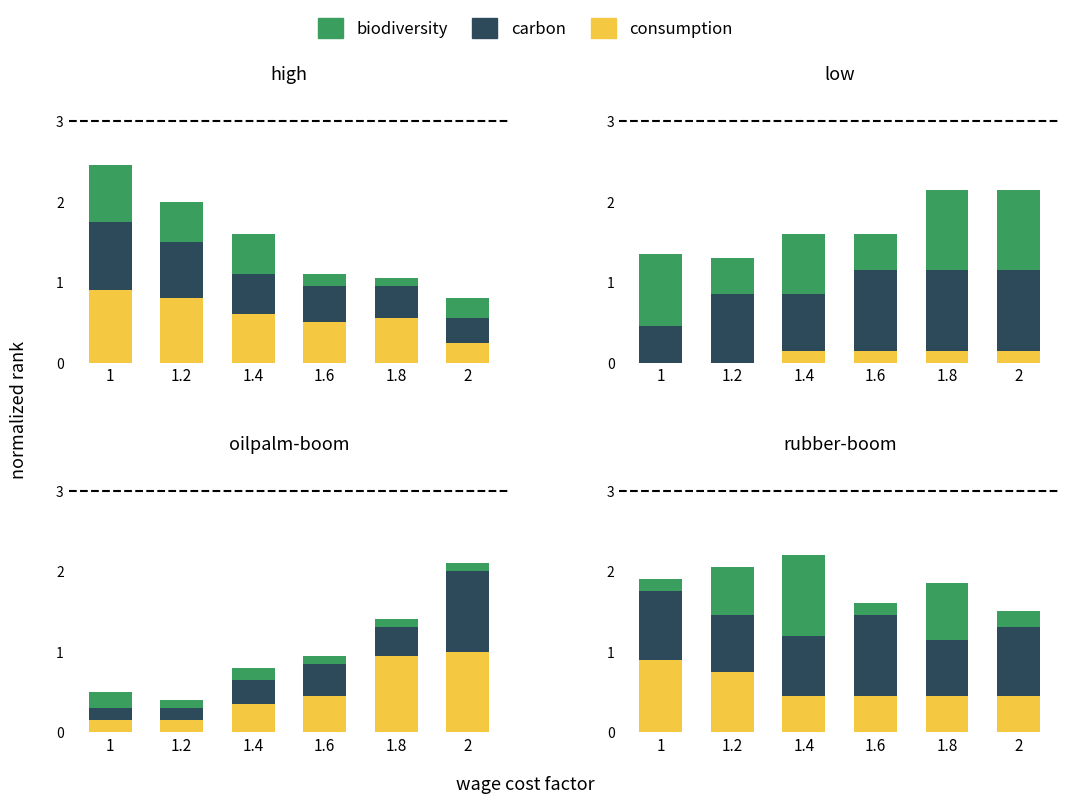

Is the value of consumption at 1.8 greater than the value of biodiversity at 1.4?

No